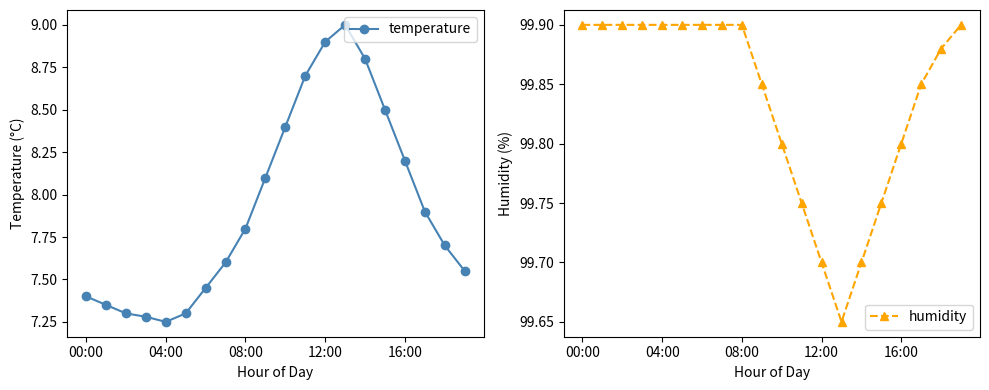

Which series has the largest range (max minus min)?

temperature